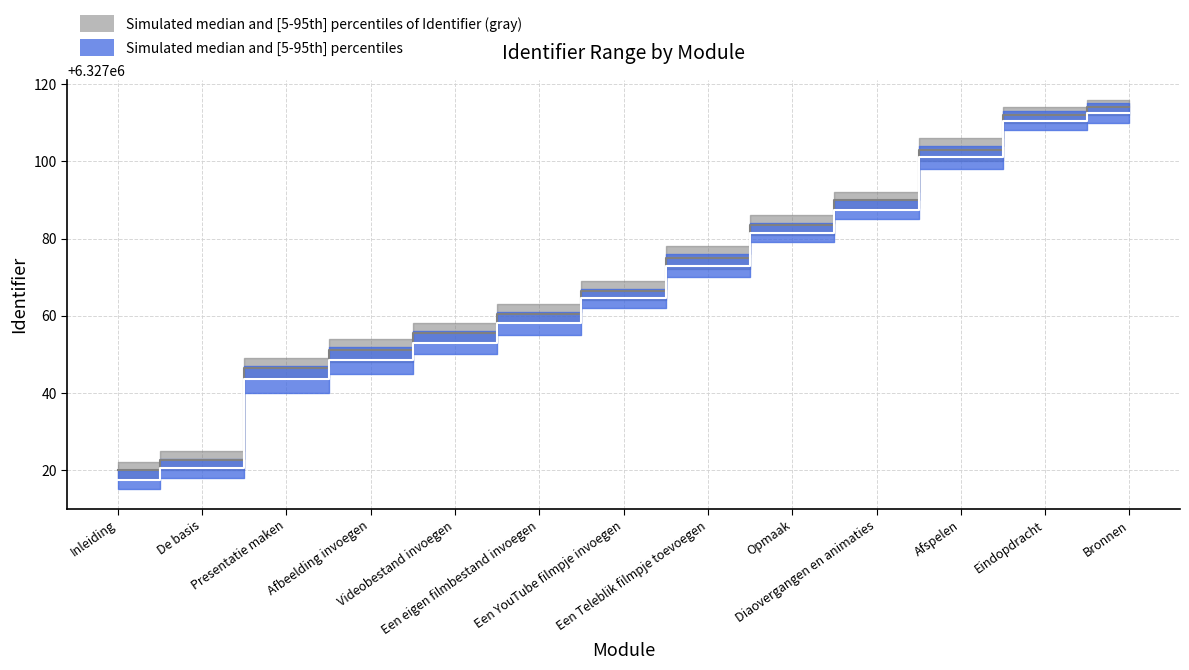

What is the sum of all Identifier (lower) values?

82251871.5